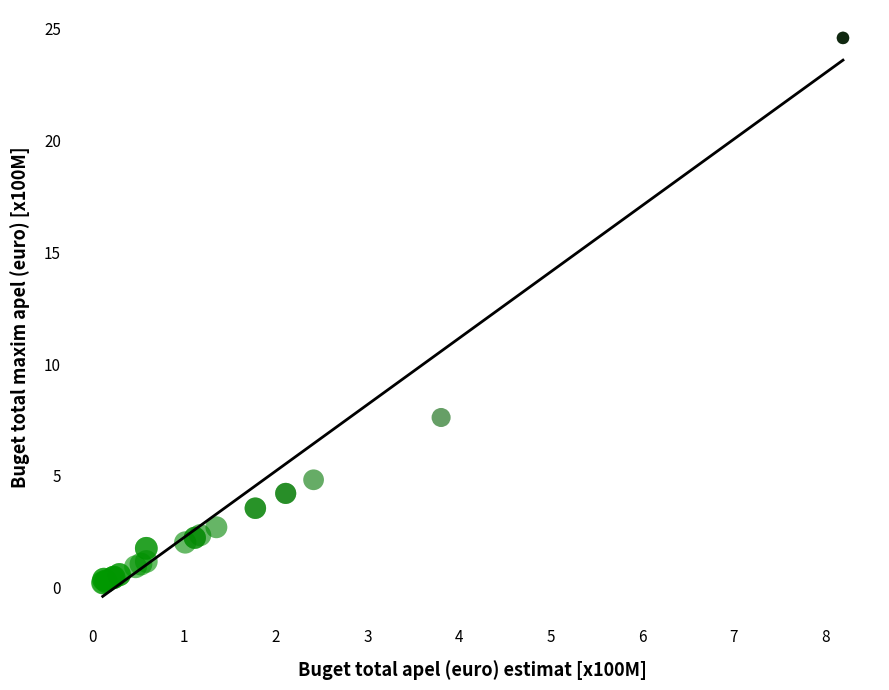

What Y value in the scatter plot is closest to 12?

7.6